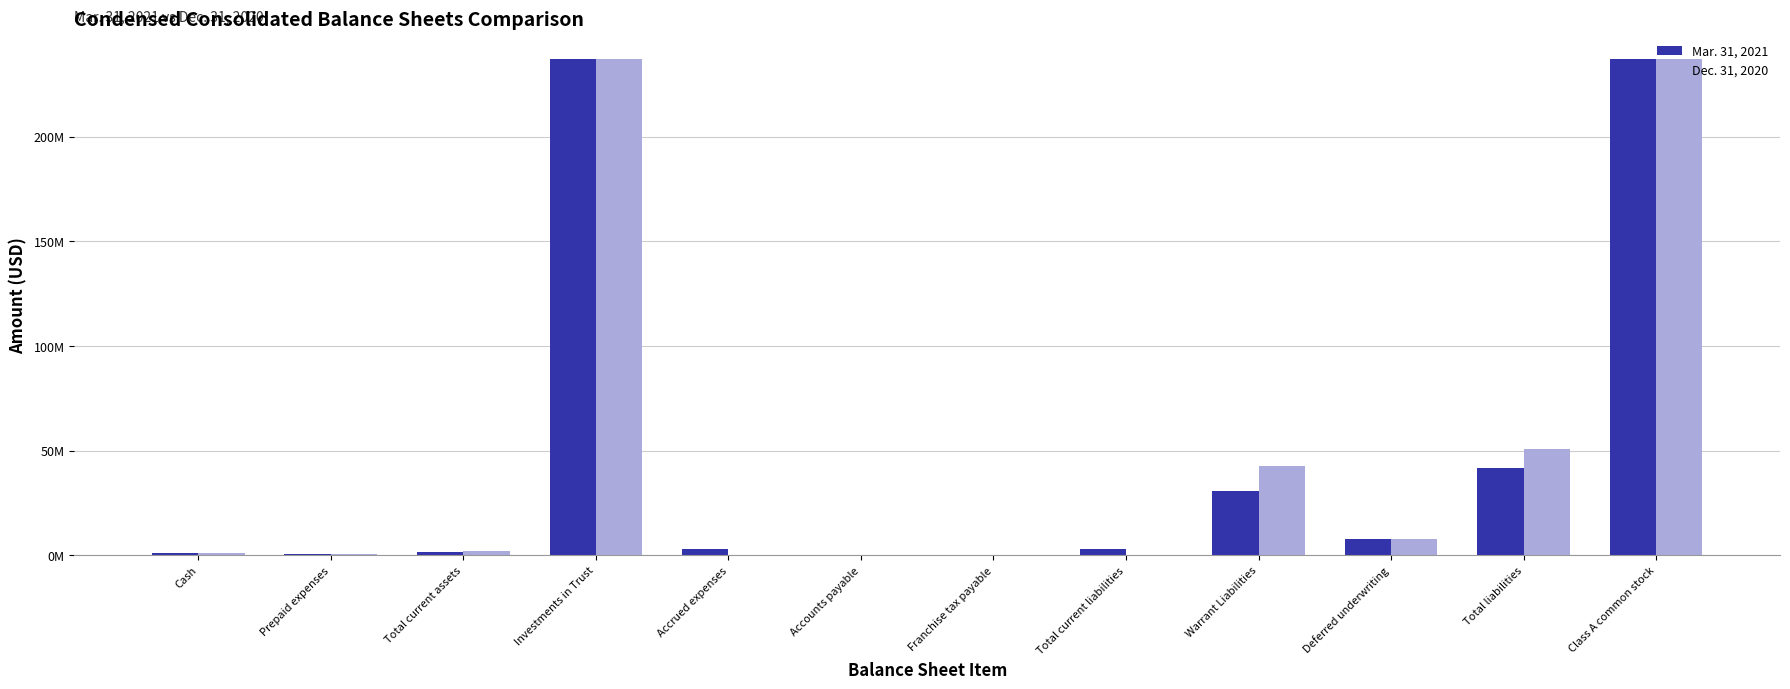

At how many categories does at least one series exceed 81256417?

2